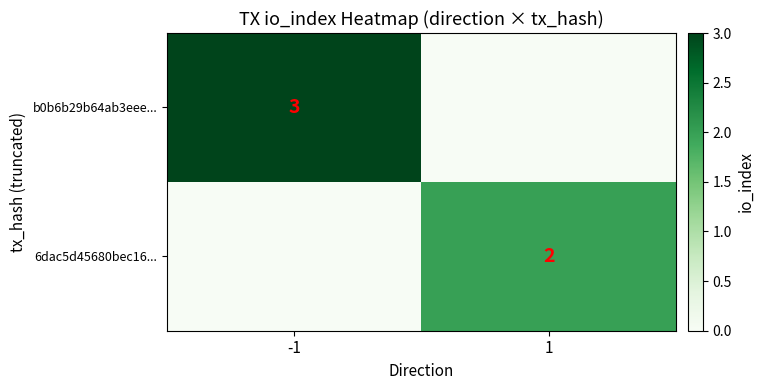

True or false: b0b6b29b64ab3eee... has a value of 4 at -1.

False